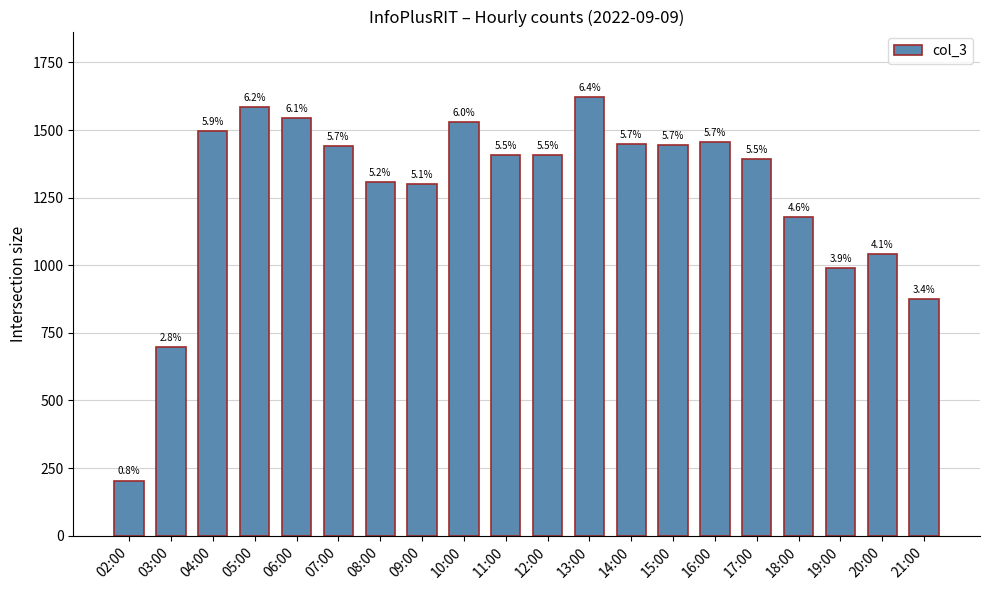

Which label corresponds to the largest value in the chart?

13:00